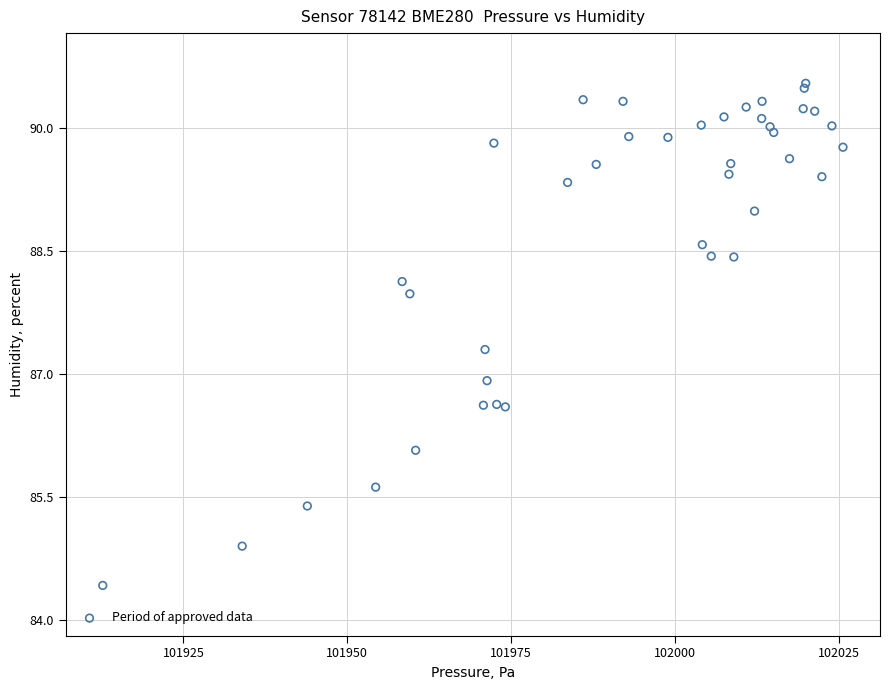

What Y value in the scatter plot is closest to 87?

86.9